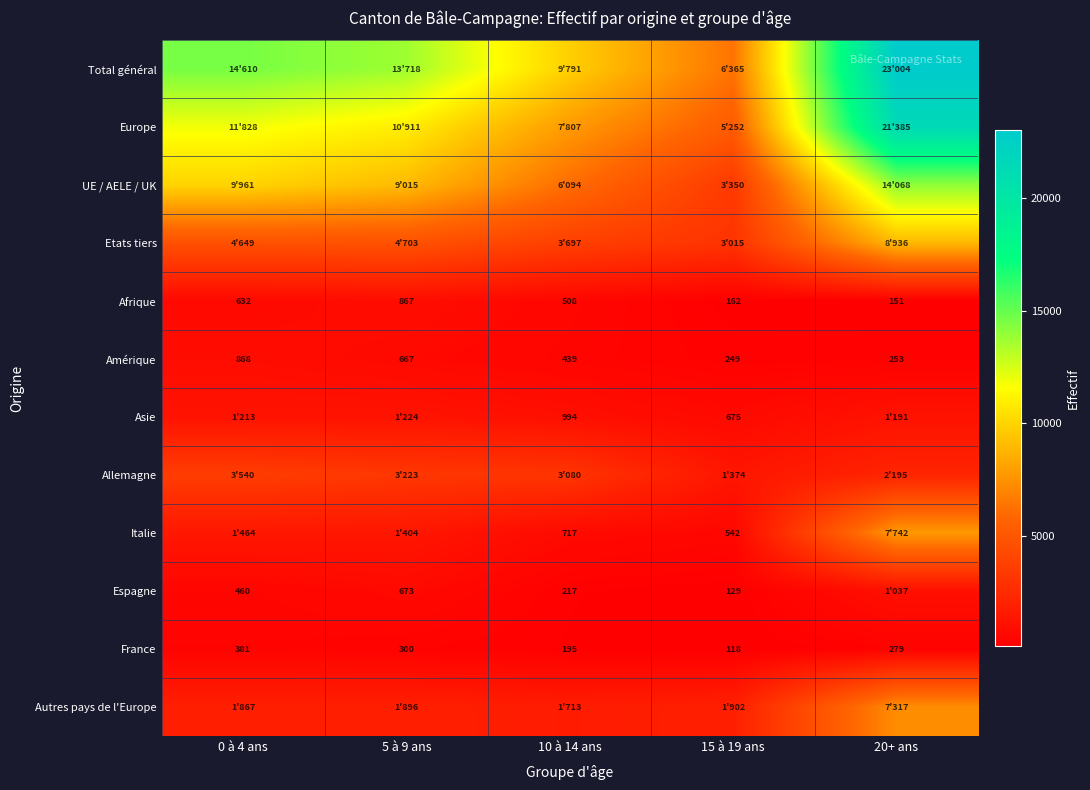

Where does the Afrique series first go above 508?

0 à 4 ans